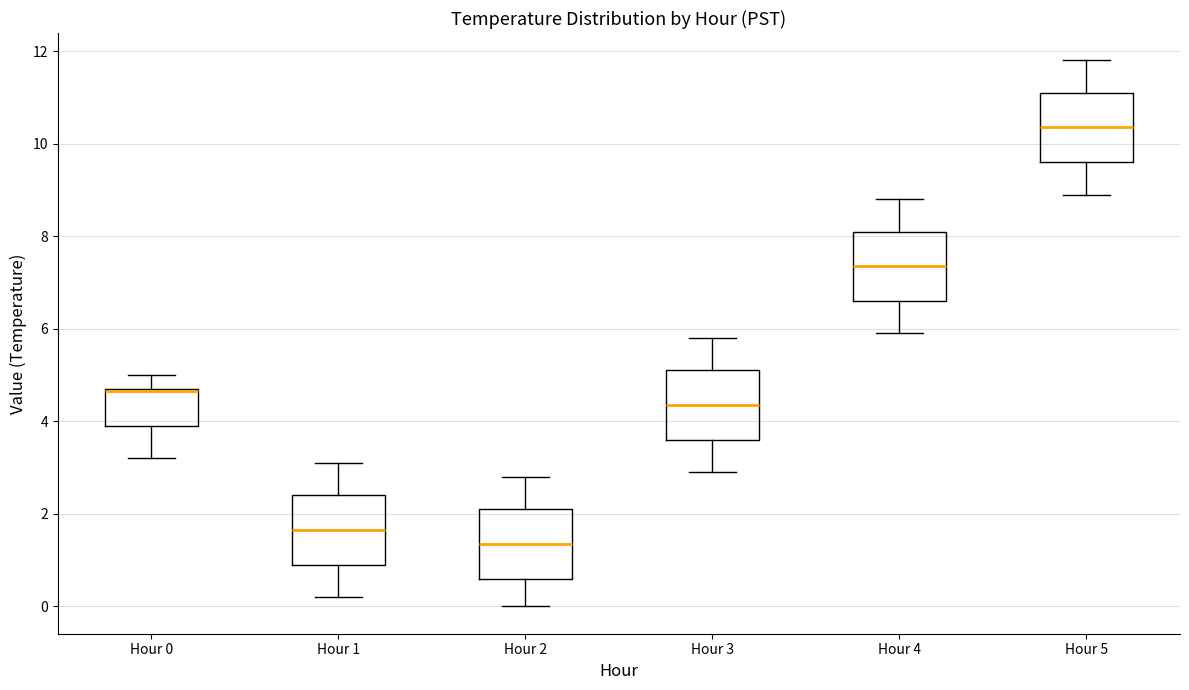

Reading left to right, transcribe this box plot: for each box, give where its median line is, the range the box spans, and where its two whiskers end, as read against the y-axis. The values are not printed on the chart, so give them approximately, as read against the axis.

Hour 0: median 4.6 (drawn on the box's upper edge), box 4.0 to 4.8, whiskers 3.2 to 5.0
Hour 1: median 1.6, box 1.0 to 2.4, whiskers 0.2 to 3.2
Hour 2: median 1.4, box 0.6 to 2.2, whiskers 0.0 to 2.8
Hour 3: median 4.4, box 3.6 to 5.2, whiskers 3.0 to 5.8
Hour 4: median 7.4, box 6.6 to 8.2, whiskers 6.0 to 8.8
Hour 5: median 10.4, box 9.6 to 11.2, whiskers 9.0 to 11.8